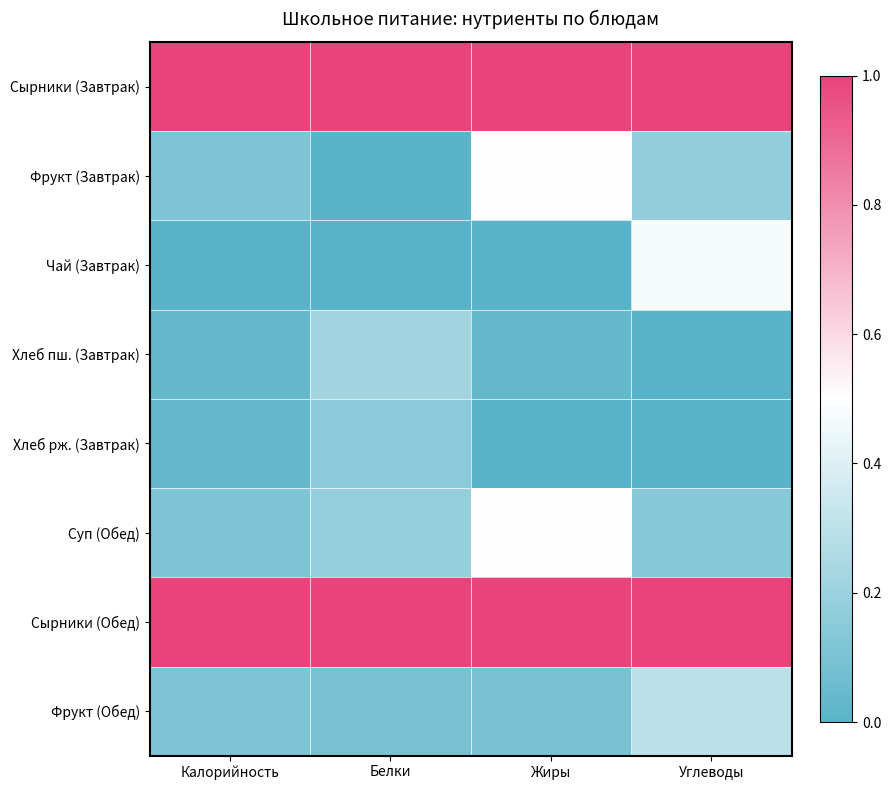

Which label corresponds to the smallest value in the chart?

Белки